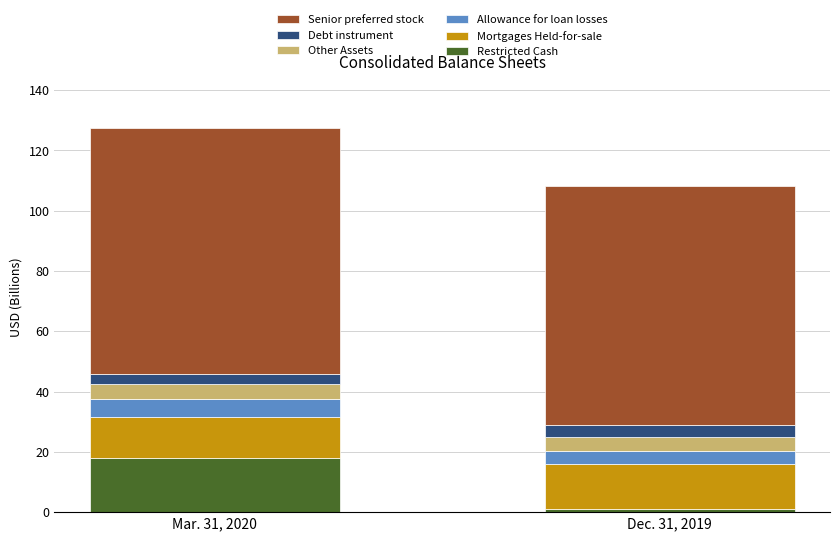

What is the sum of all Restricted Cash values?

18.9